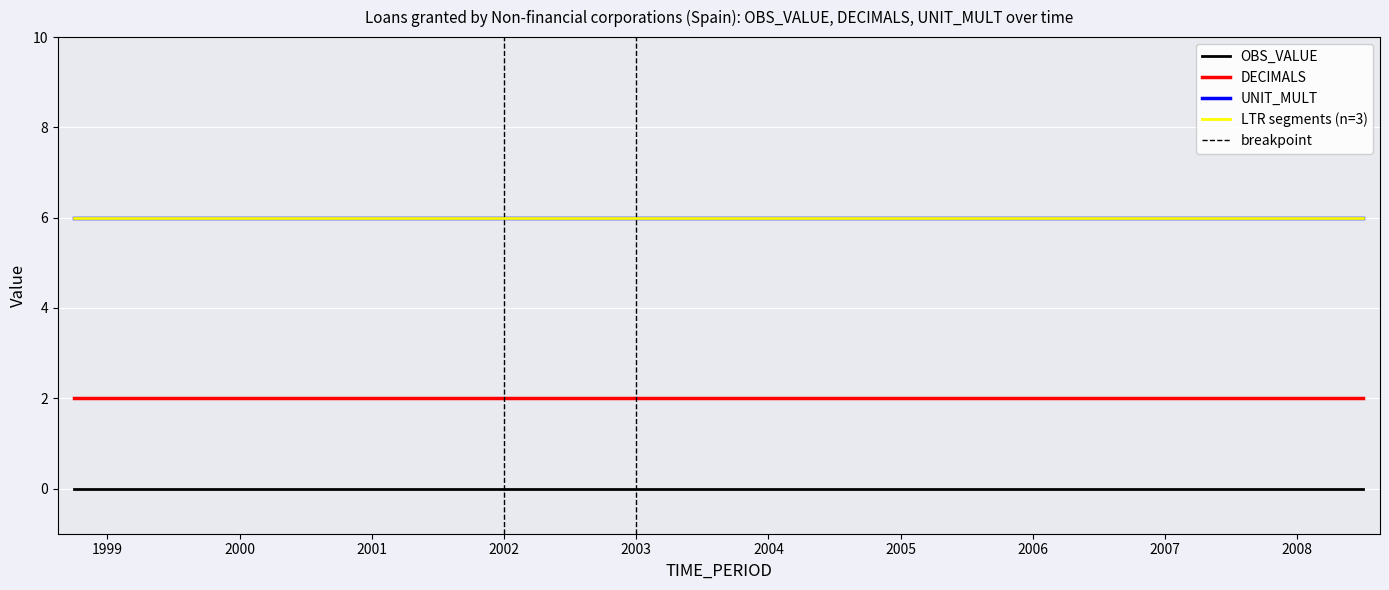

At which label does UNIT_MULT reach its minimum?

1998-Q4